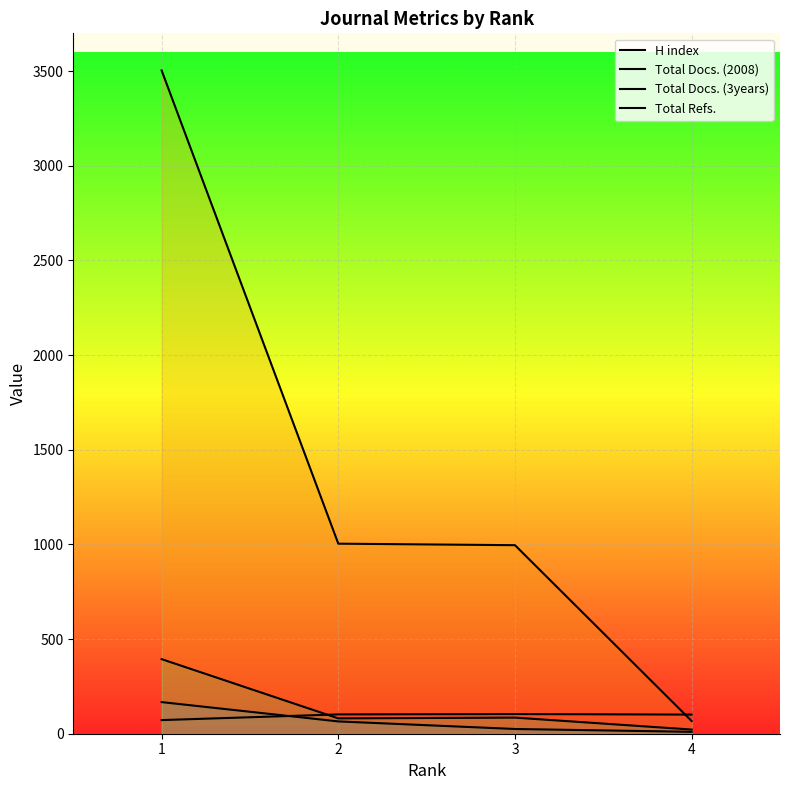

Read the Total Docs. (2008) value at 3, to the nearest 10.

20